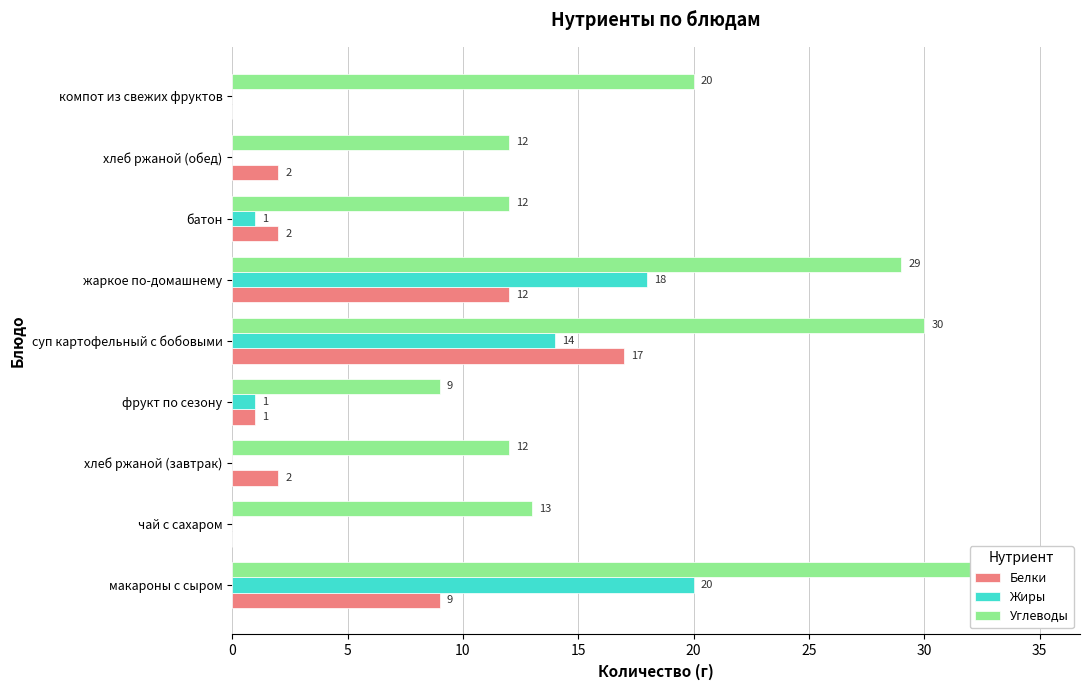

How many values in the Жиры series are below 1?

4